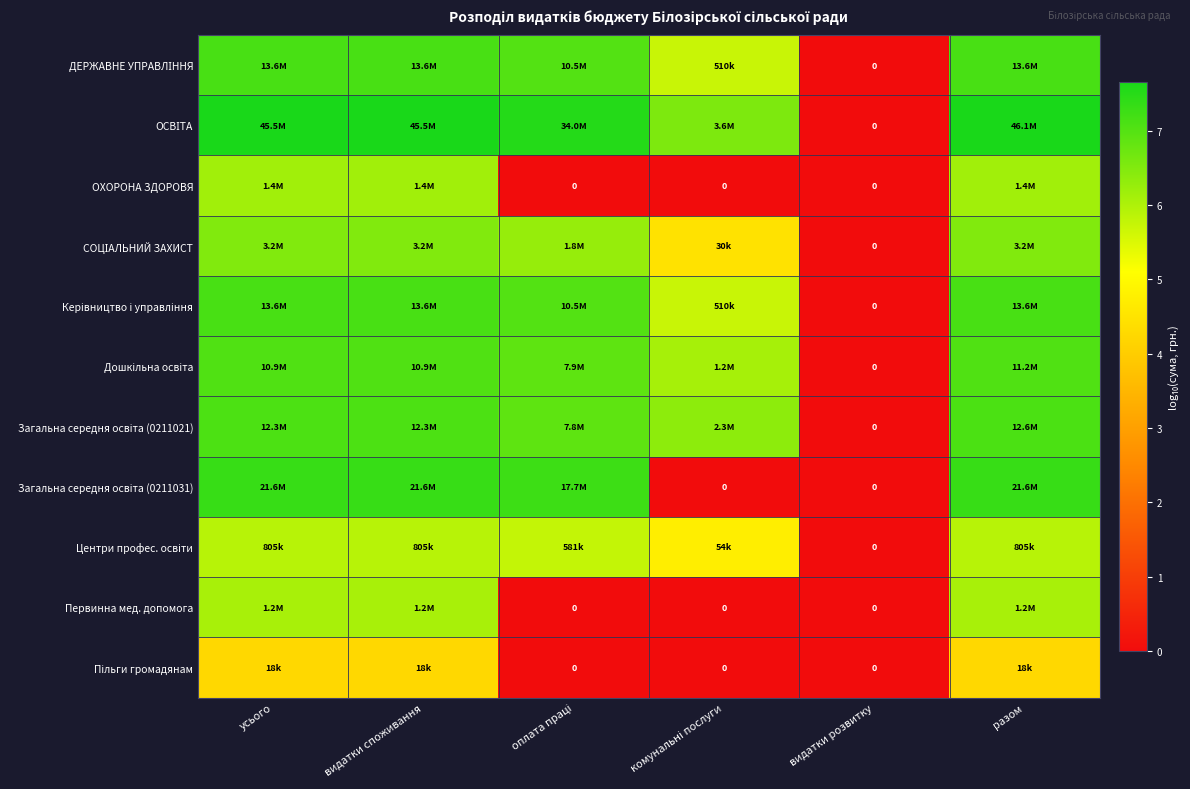

How many categories are shown in the chart?

6